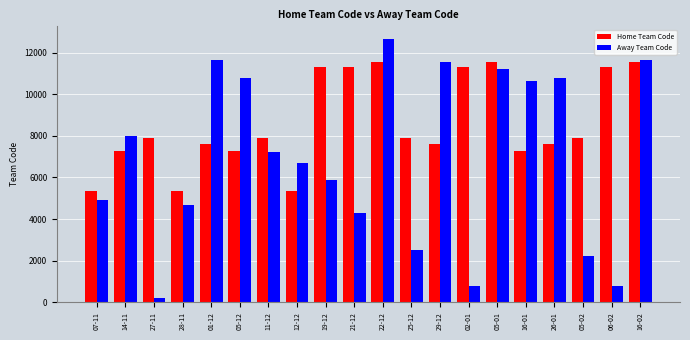

At which label does Away Team Code first exceed 7217?

14-11